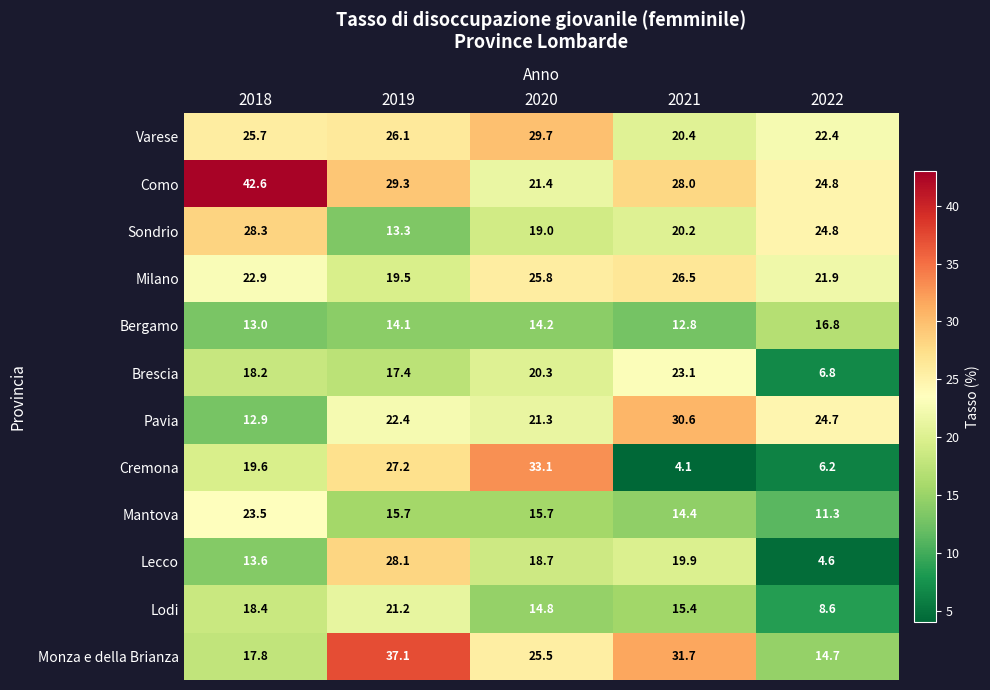

What is the sum of the Como values at 2022 and 2020?

46.2